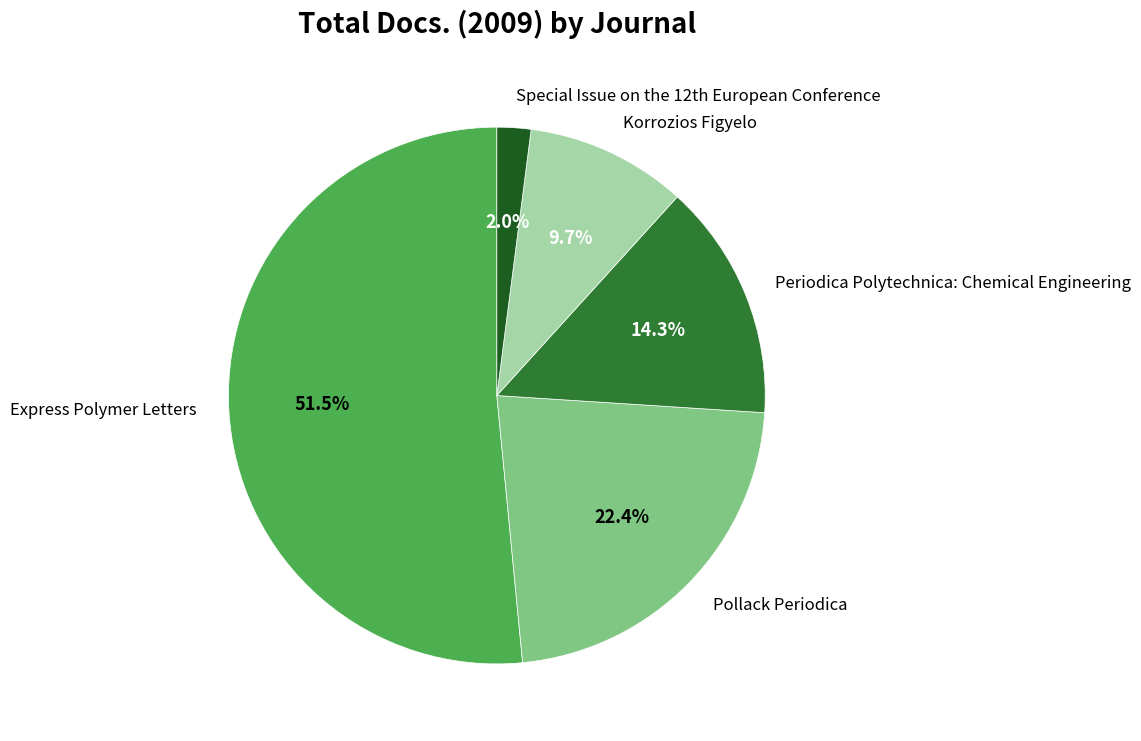

Rank the categories by value from highest to lowest.

Express Polymer Letters, Pollack Periodica, Periodica Polytechnica: Chemical Engineering, Korrozios Figyelo, Special Issue on the 12th European Conference